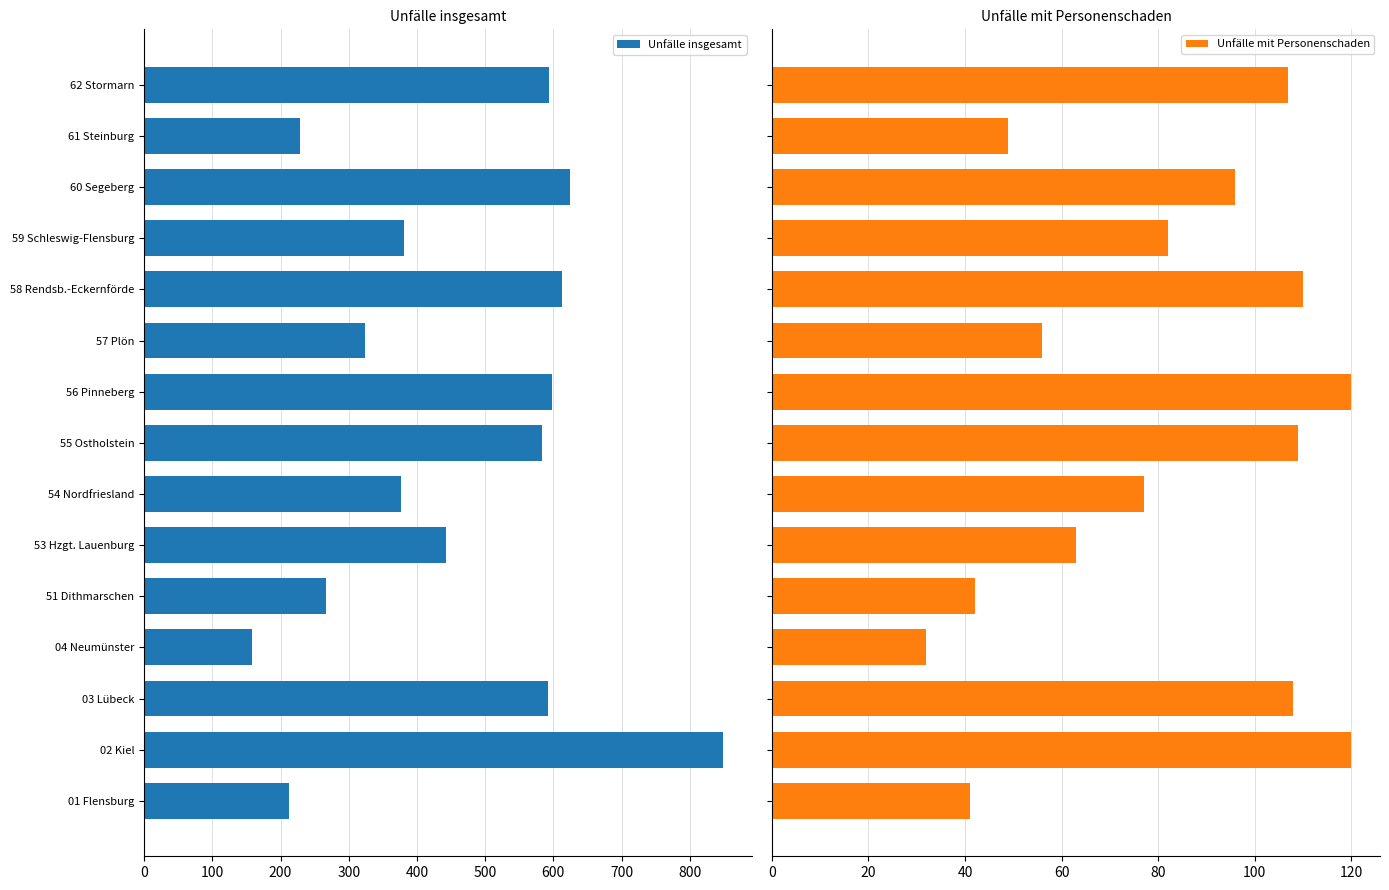

Is it true that Unfälle insgesamt equals 613 at 58 Rendsb.-Eckernförde?

True